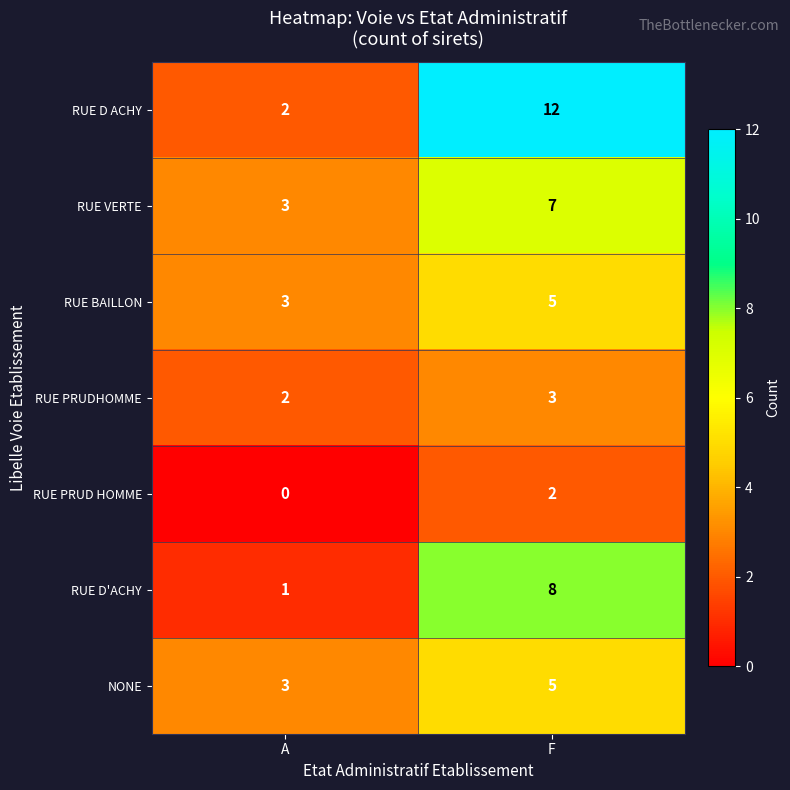

Read the NONE value at F.

5